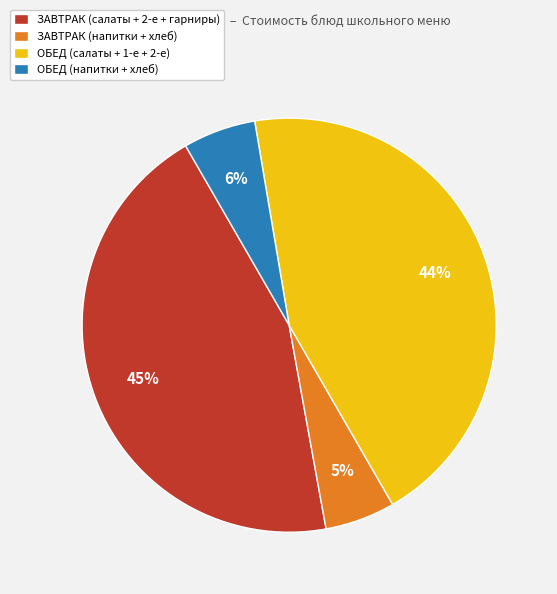

How many segments does this pie chart have?

4